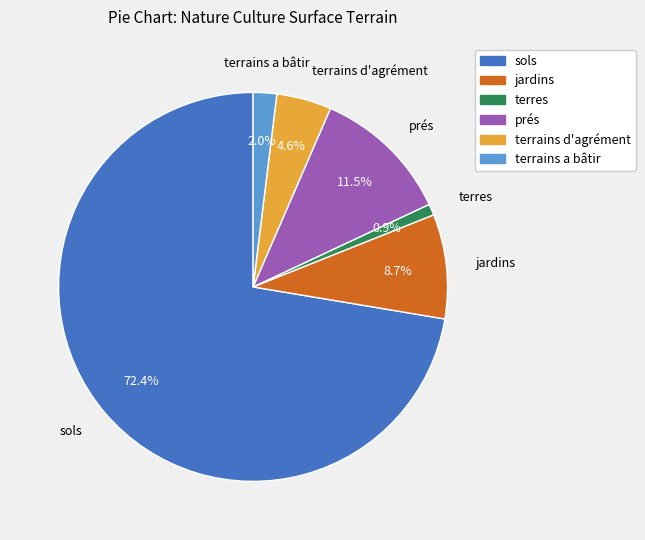

How many slices are in this pie chart?

6